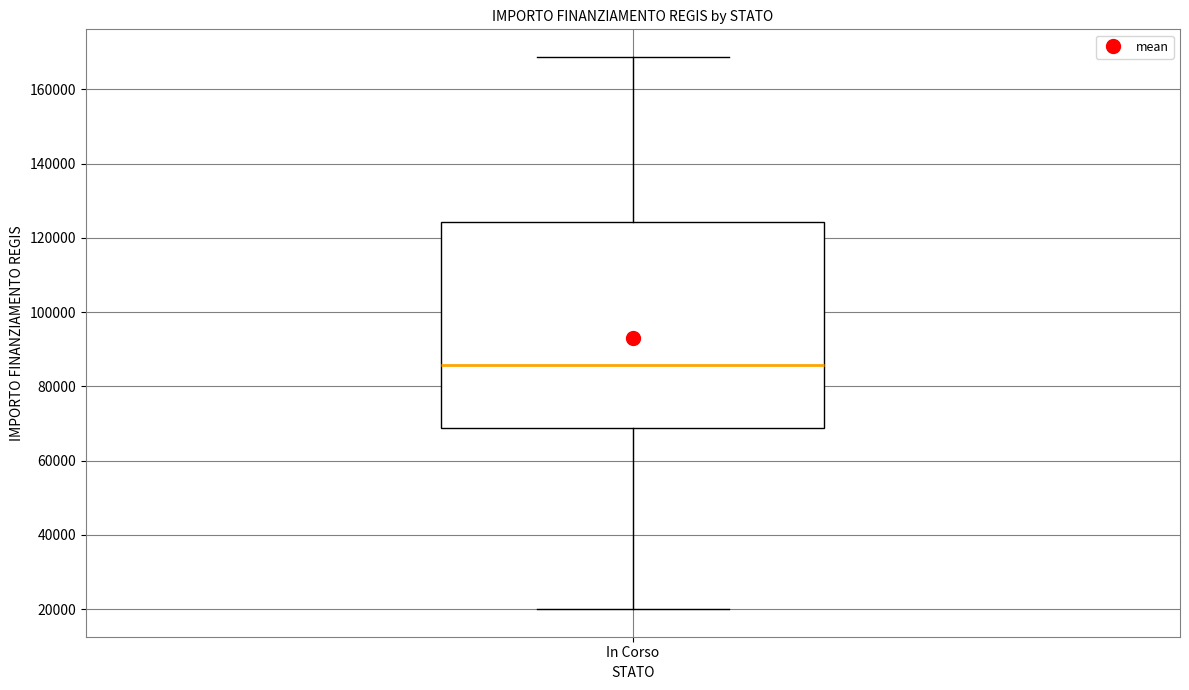

Read this box plot against the y-axis: the position of the median line, the range covered by the box, and the ends of both whiskers. The values are not printed on the chart, so give them approximately, as read against the axis.

median 86000, box 68000 to 124000, whiskers 20000 to 168000